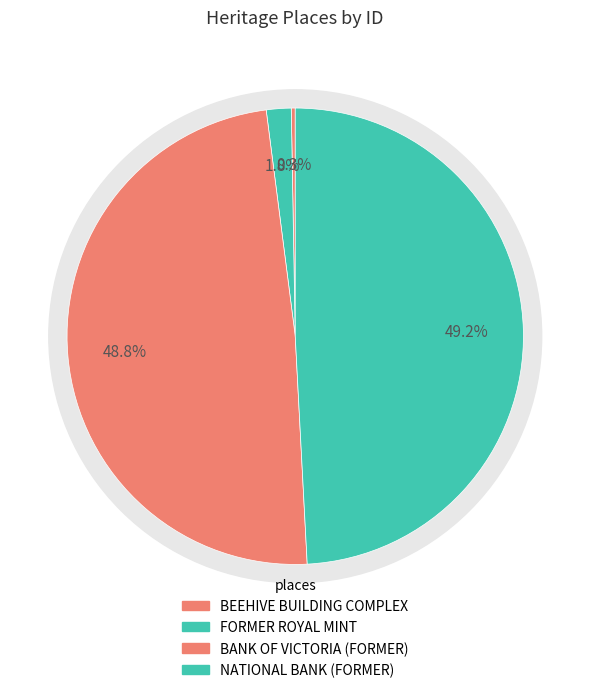

Count the number of slices in the pie.

4